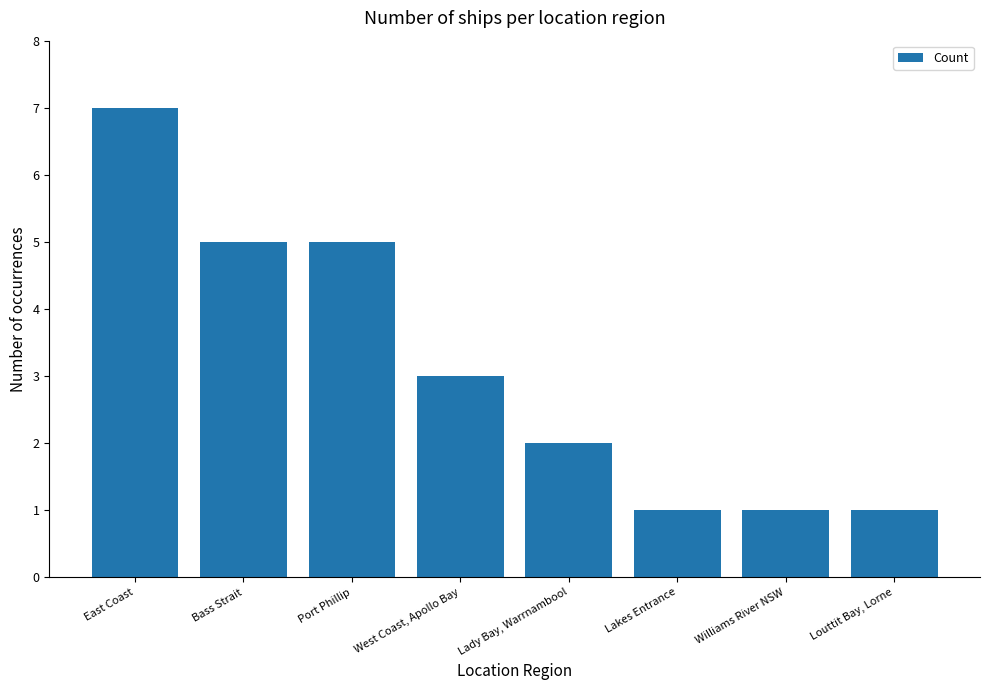

What is the ratio of the value at Port Phillip to the value at East Coast?

0.7